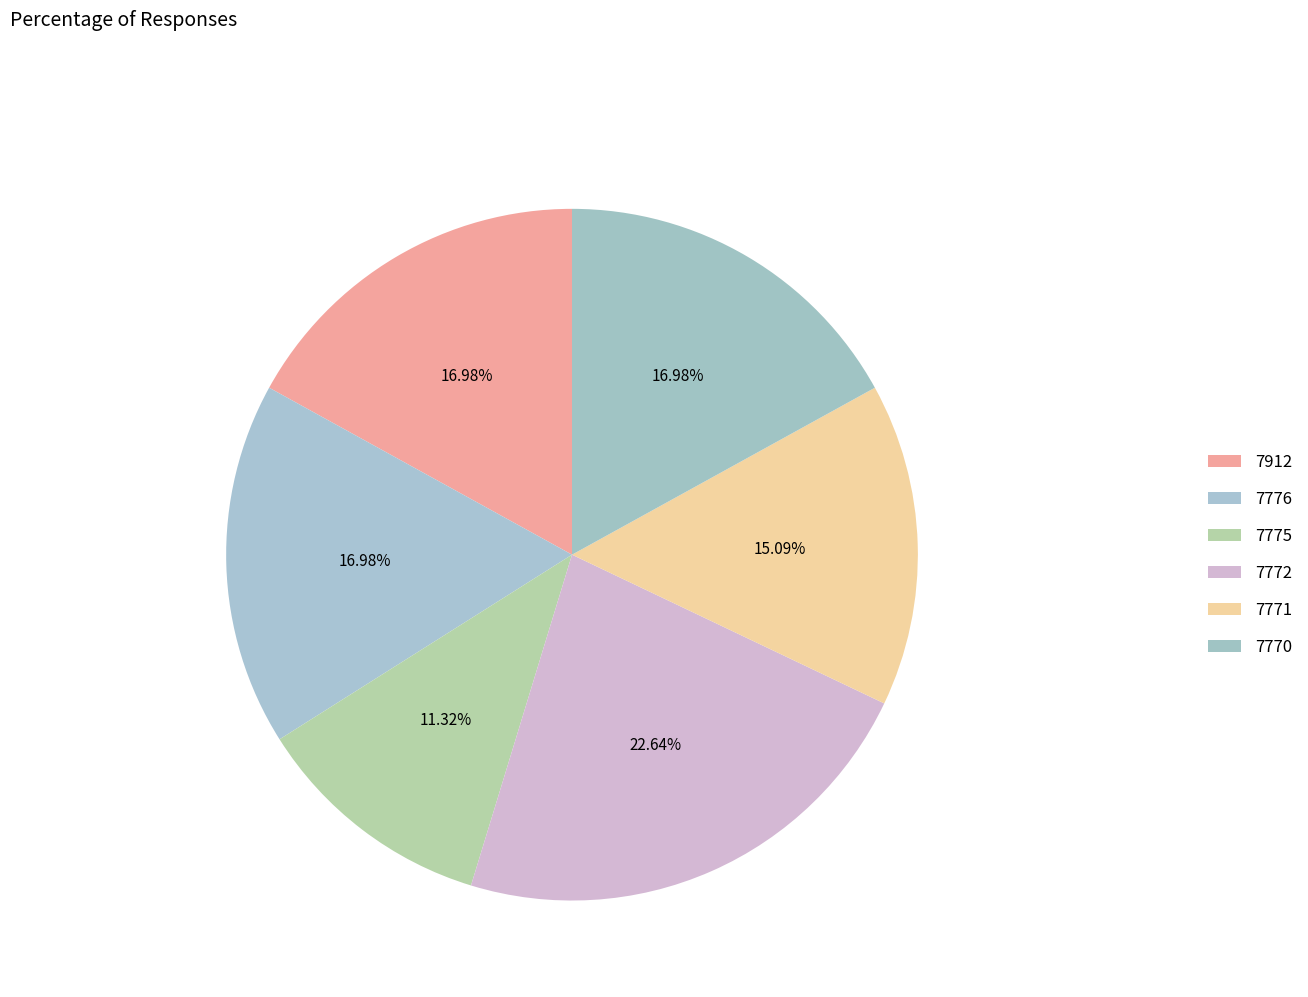

To the nearest percent, what is the combined percentage of 7771 and 7912?

32%